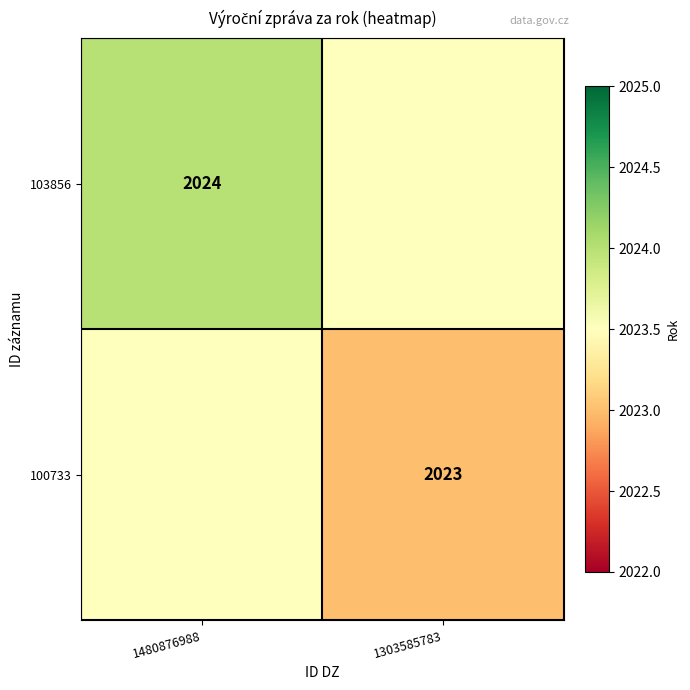

The value of 103856 at 1480876988 is 3591.1. True or false?

False